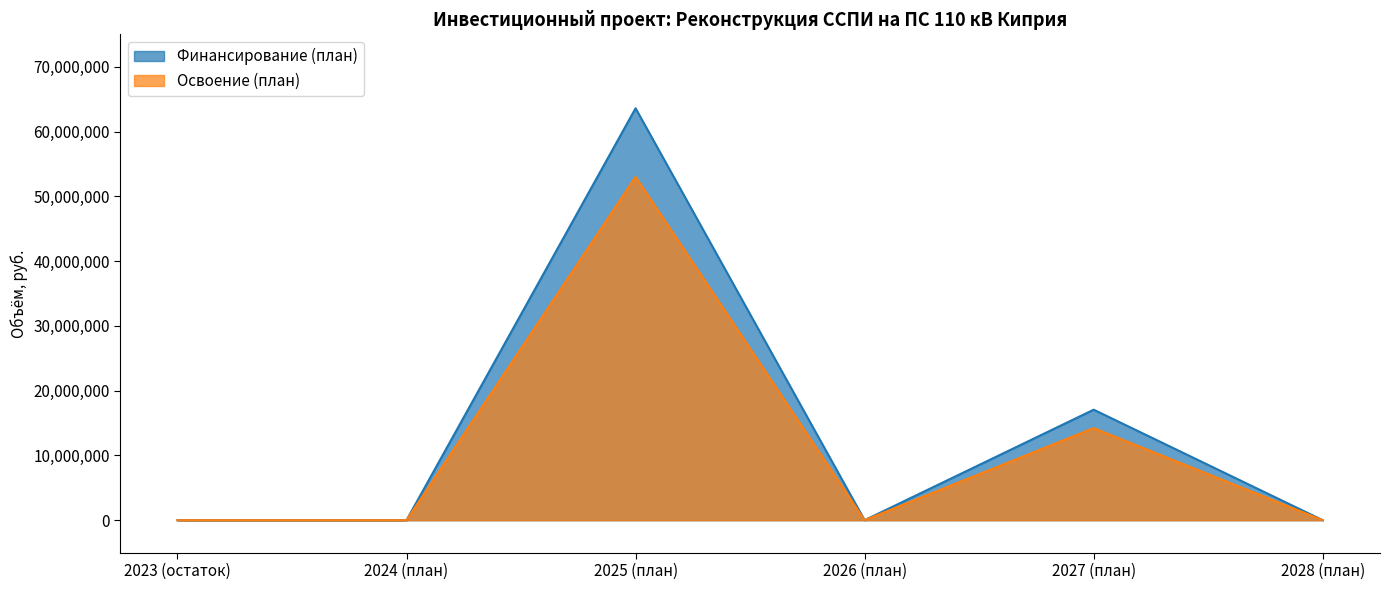

What is the average value of the Финансирование (план) series?

13441156